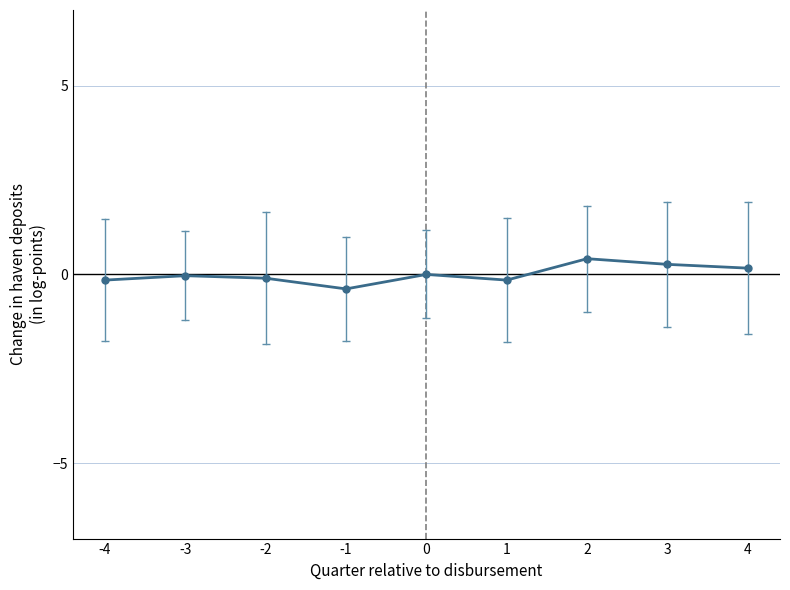

What is the minimum value shown in the chart?

-0.4